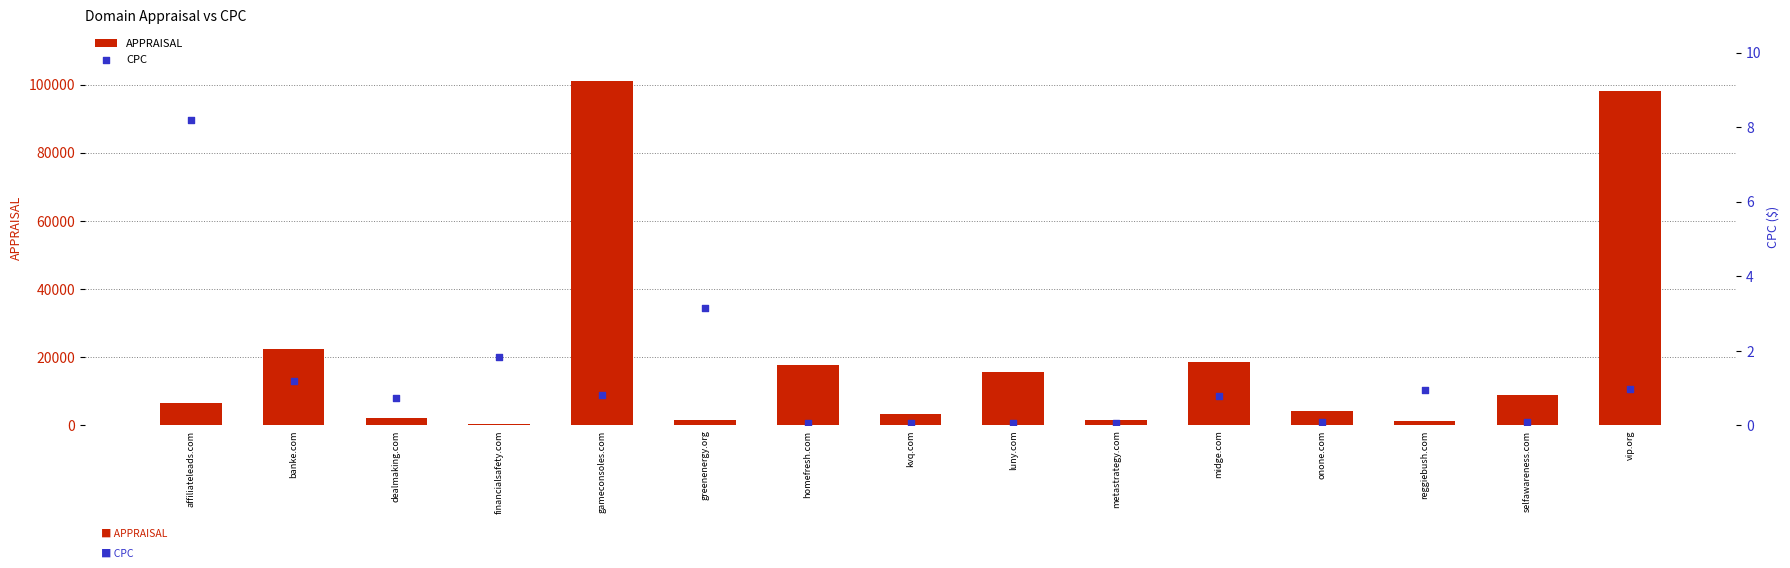

Which series reaches the minimum Y coordinate?

CPC